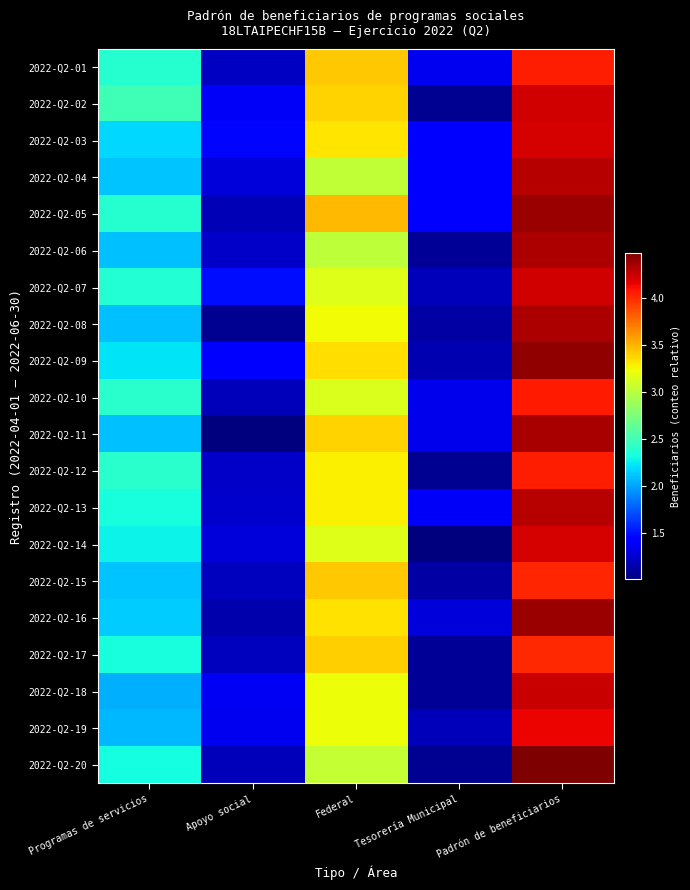

Reading left to right, what are all the values shown in this chart?

2022-Q2-01: Programas de servicios=2.4	Apoyo social=1.2	Federal=3.4	Tesorería Municipal=1.3	Padrón de beneficiarios=4.0
2022-Q2-02: Programas de servicios=2.5	Apoyo social=1.4	Federal=3.4	Tesorería Municipal=1.1	Padrón de beneficiarios=4.2
2022-Q2-03: Programas de servicios=2.2	Apoyo social=1.5	Federal=3.3	Tesorería Municipal=1.4	Padrón de beneficiarios=4.2
2022-Q2-04: Programas de servicios=2.1	Apoyo social=1.3	Federal=3.0	Tesorería Municipal=1.4	Padrón de beneficiarios=4.3
2022-Q2-05: Programas de servicios=2.4	Apoyo social=1.2	Federal=3.5	Tesorería Municipal=1.4	Padrón de beneficiarios=4.4
2022-Q2-06: Programas de servicios=2.1	Apoyo social=1.2	Federal=3.0	Tesorería Municipal=1.1	Padrón de beneficiarios=4.3
2022-Q2-07: Programas de servicios=2.4	Apoyo social=1.5	Federal=3.2	Tesorería Municipal=1.2	Padrón de beneficiarios=4.2
2022-Q2-08: Programas de servicios=2.1	Apoyo social=1.1	Federal=3.2	Tesorería Municipal=1.1	Padrón de beneficiarios=4.3
2022-Q2-09: Programas de servicios=2.2	Apoyo social=1.4	Federal=3.4	Tesorería Municipal=1.2	Padrón de beneficiarios=4.4
2022-Q2-10: Programas de servicios=2.4	Apoyo social=1.2	Federal=3.1	Tesorería Municipal=1.3	Padrón de beneficiarios=4.1
2022-Q2-11: Programas de servicios=2.1	Apoyo social=1.0	Federal=3.4	Tesorería Municipal=1.3	Padrón de beneficiarios=4.4
2022-Q2-12: Programas de servicios=2.4	Apoyo social=1.2	Federal=3.3	Tesorería Municipal=1.1	Padrón de beneficiarios=4.1
2022-Q2-13: Programas de servicios=2.3	Apoyo social=1.2	Federal=3.3	Tesorería Municipal=1.4	Padrón de beneficiarios=4.3
2022-Q2-14: Programas de servicios=2.3	Apoyo social=1.3	Federal=3.2	Tesorería Municipal=1.0	Padrón de beneficiarios=4.2
2022-Q2-15: Programas de servicios=2.1	Apoyo social=1.2	Federal=3.4	Tesorería Municipal=1.1	Padrón de beneficiarios=4.0
2022-Q2-16: Programas de servicios=2.1	Apoyo social=1.1	Federal=3.3	Tesorería Municipal=1.3	Padrón de beneficiarios=4.4
2022-Q2-17: Programas de servicios=2.3	Apoyo social=1.2	Federal=3.4	Tesorería Municipal=1.1	Padrón de beneficiarios=4.0
2022-Q2-18: Programas de servicios=2.0	Apoyo social=1.4	Federal=3.2	Tesorería Municipal=1.1	Padrón de beneficiarios=4.3
2022-Q2-19: Programas de servicios=2.1	Apoyo social=1.3	Federal=3.2	Tesorería Municipal=1.2	Padrón de beneficiarios=4.2
2022-Q2-20: Programas de servicios=2.3	Apoyo social=1.2	Federal=3.0	Tesorería Municipal=1.1	Padrón de beneficiarios=4.5